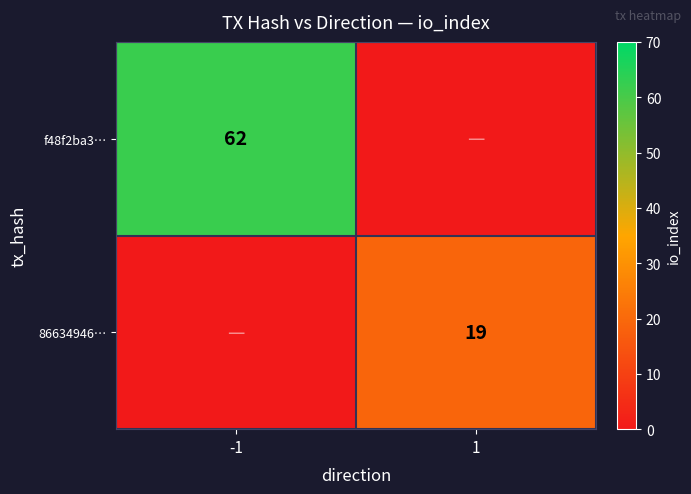

How many distinct data groups are displayed?

2